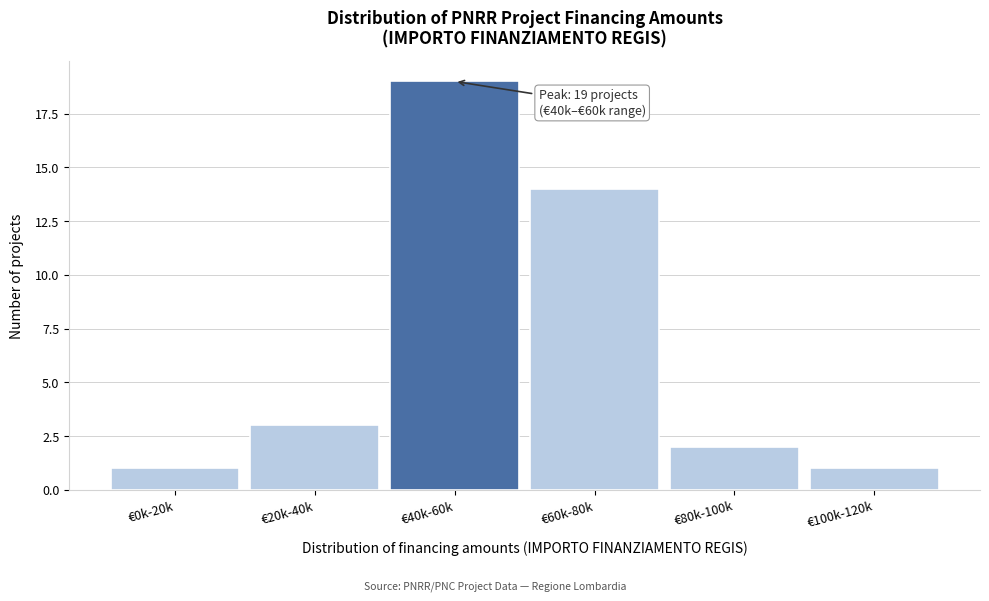

Reading left to right, extract all data points from this chart.

1	3	19	14	2	1